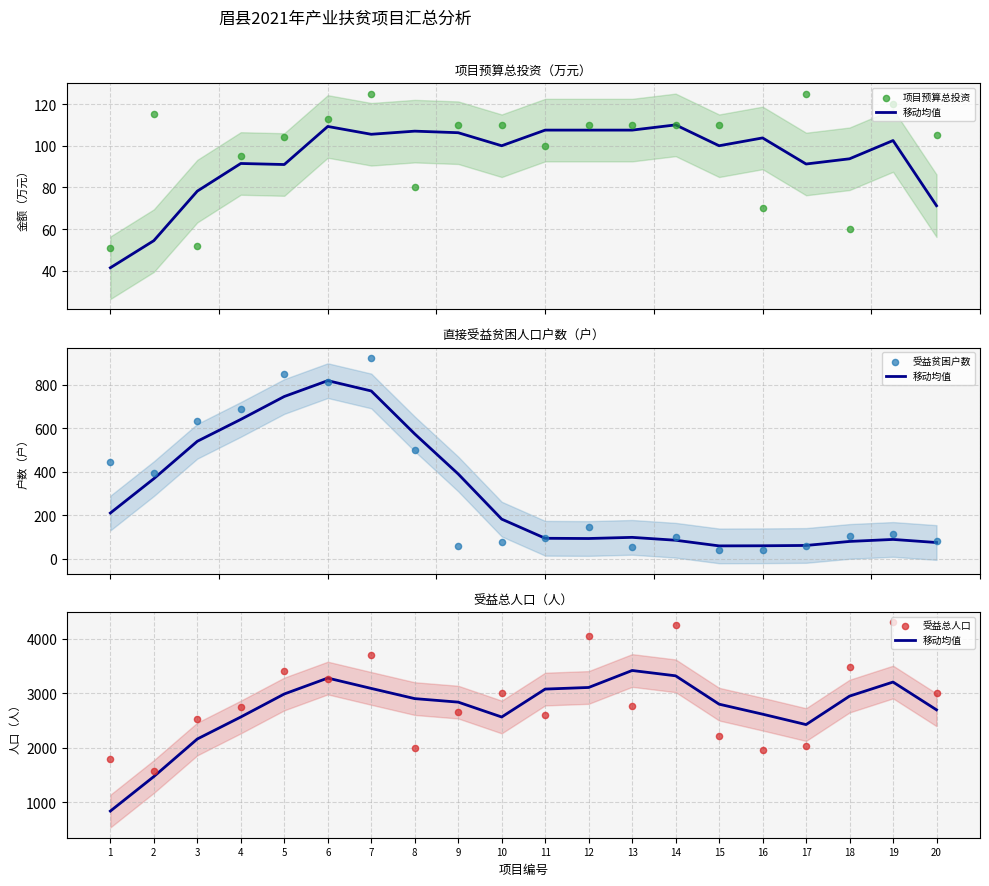

Which series reaches the minimum Y coordinate?

受益贫困户数